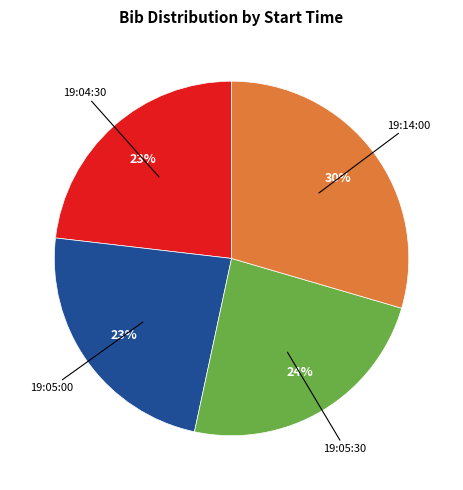

How many segments does this pie chart have?

4